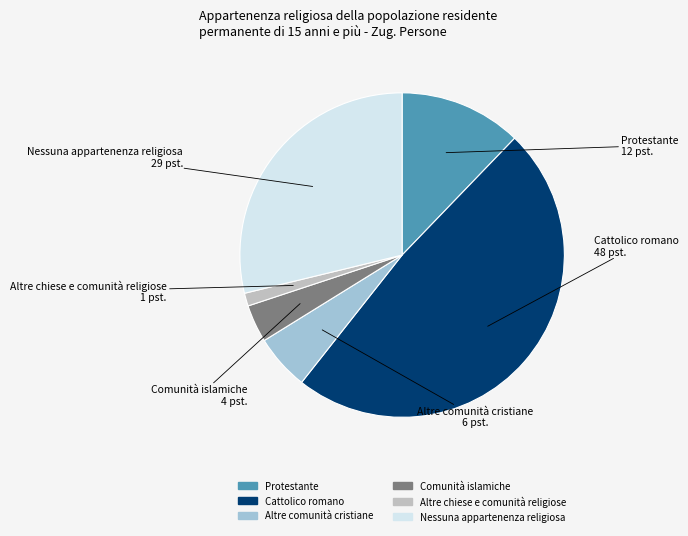

How many segments does this pie chart have?

6